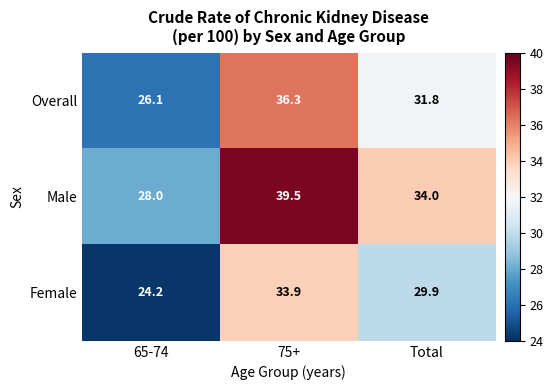

Rank the series by their average value, from highest to lowest.

Male, Overall, Female